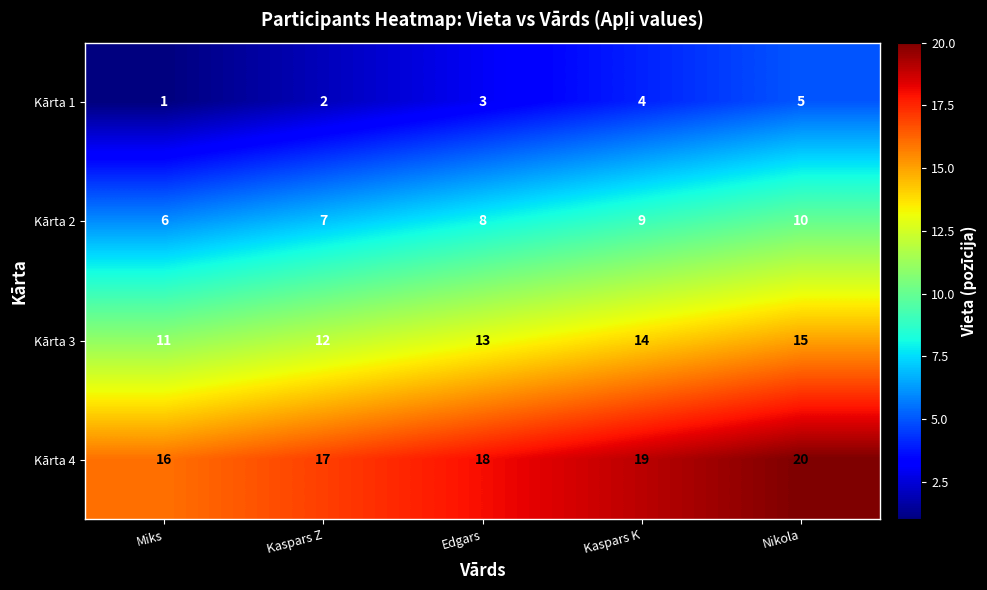

What is the total value across all series at Kaspars K?

46